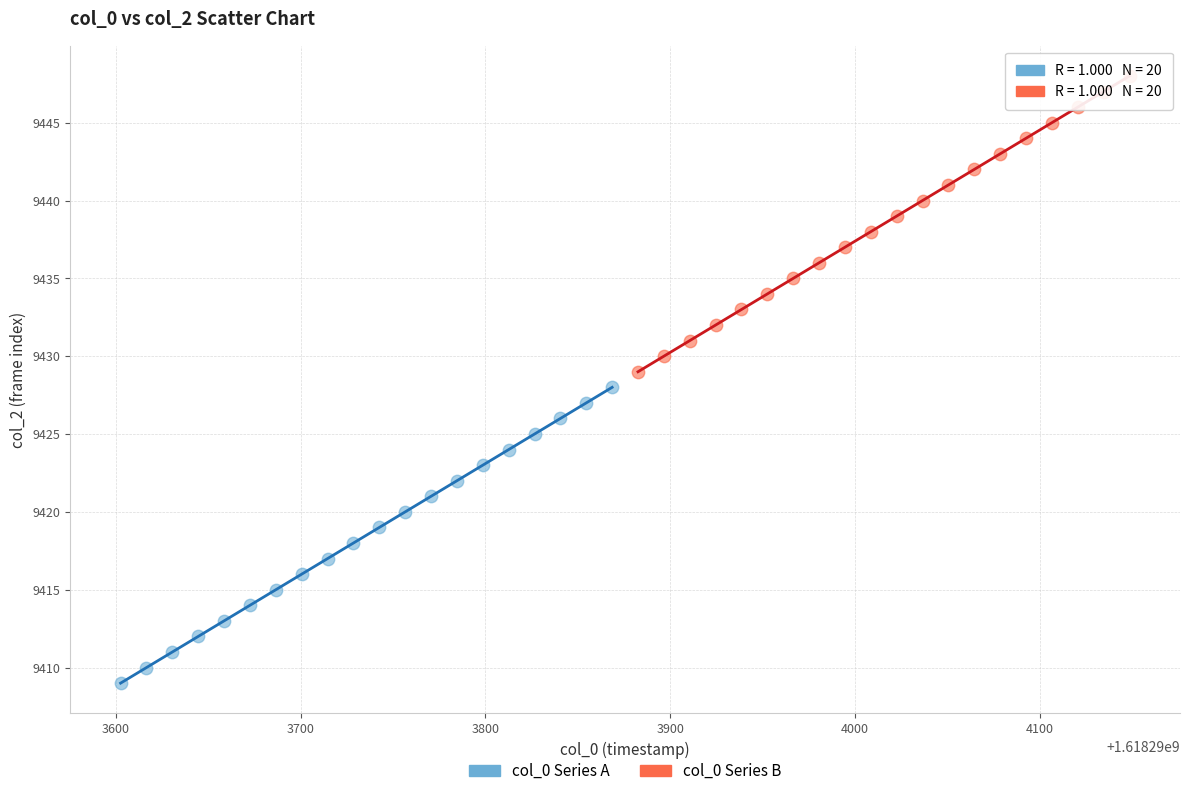

Which series contains the highest Y value?

col_0 Series B